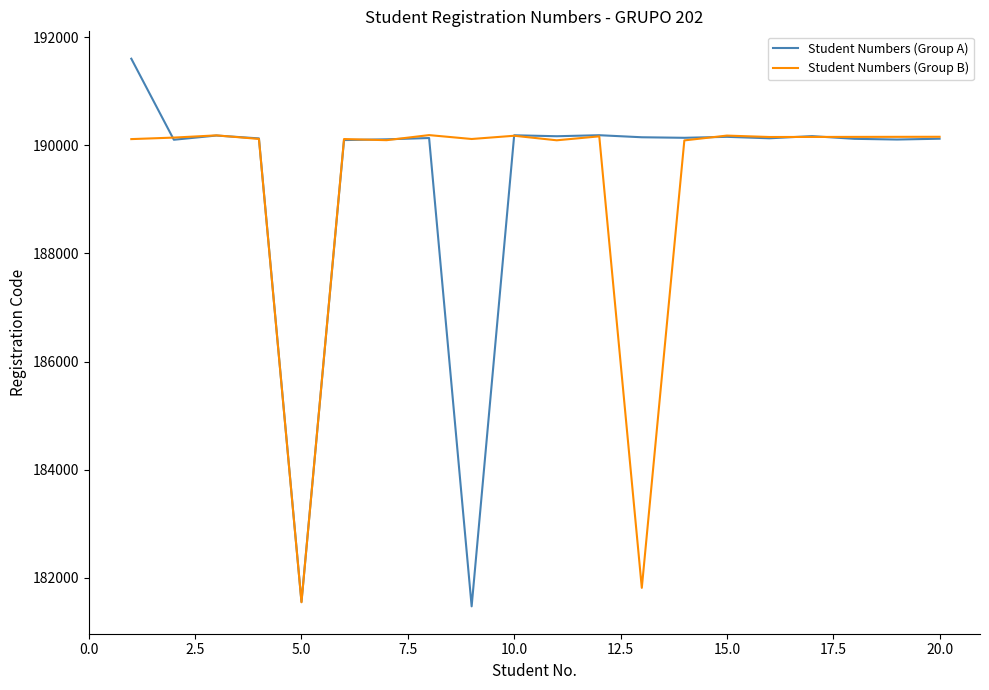

List the series in order of their peak value, lowest first.

Student Numbers (Group B), Student Numbers (Group A)